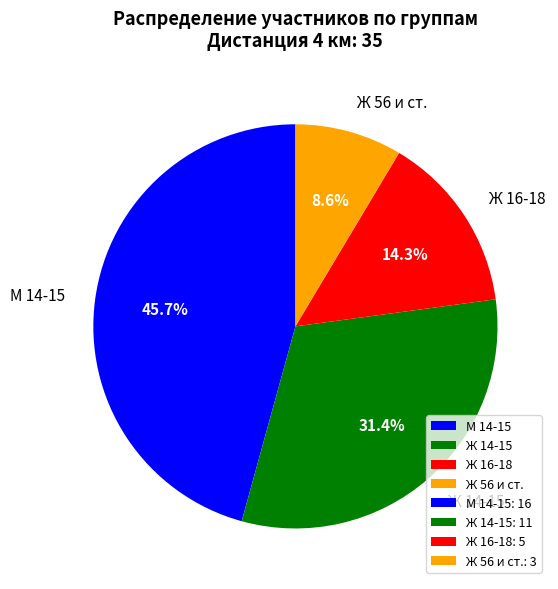

Is there a majority slice in this chart?

No